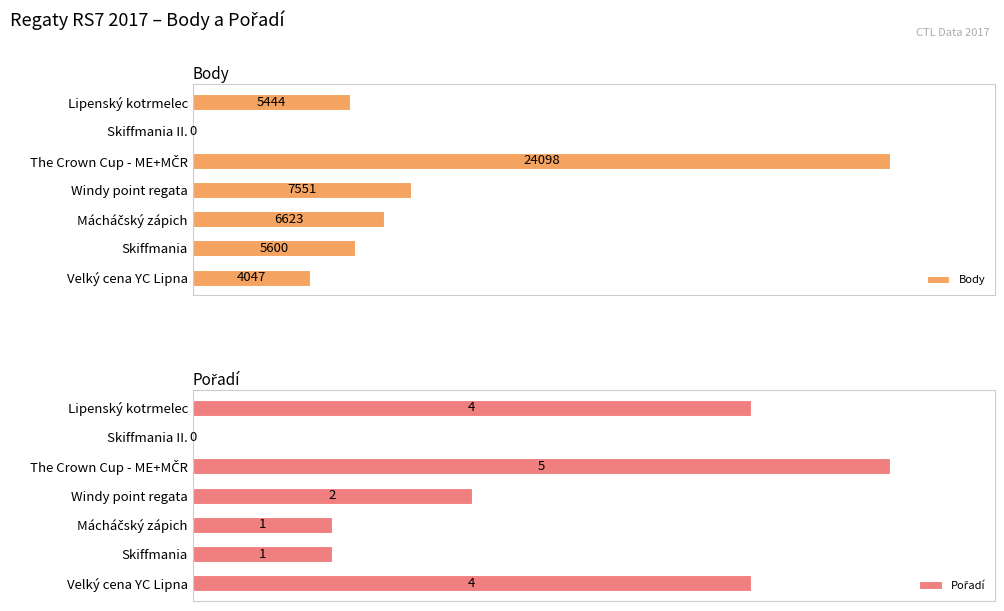

At which label is Body closest to 12049?

Windy point regata